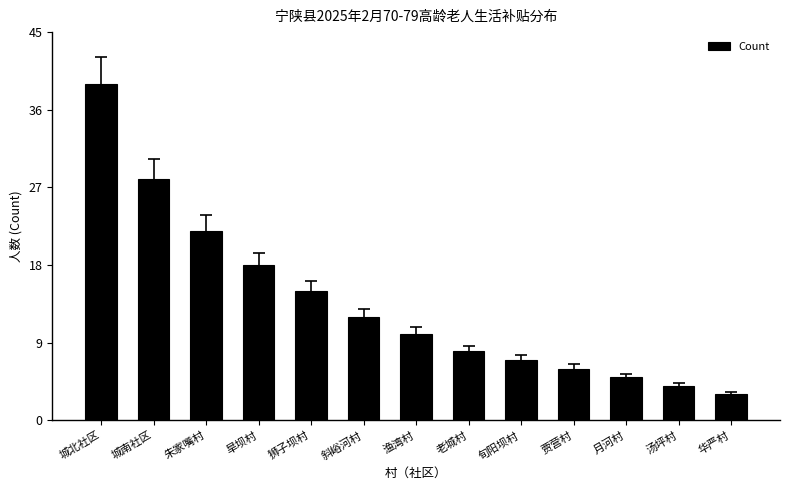

Rank the categories by value from highest to lowest.

城北社区, 城南社区, 朱家嘴村, 旱坝村, 狮子坝村, 斜峪河村, 渔湾村, 老城村, 旬阳坝村, 贾营村, 月河村, 汤坪村, 华严村